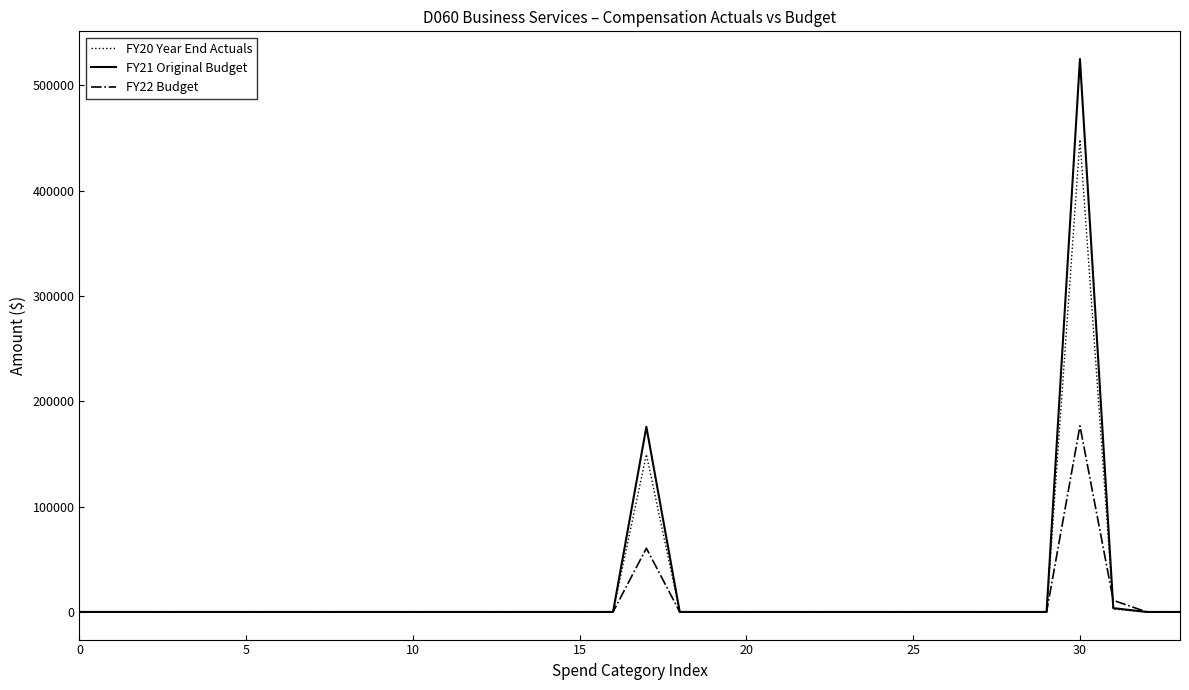

True or false: FY20 Year End Actuals and FY22 Budget cross at least once.

True